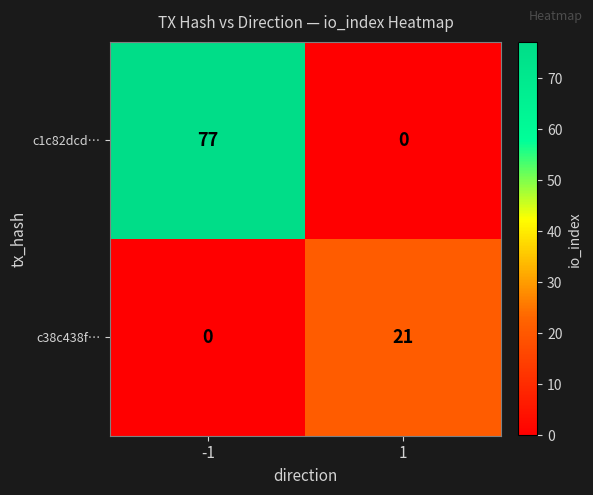

What value does the c38c438f… series have at 1, to the nearest 10?

20